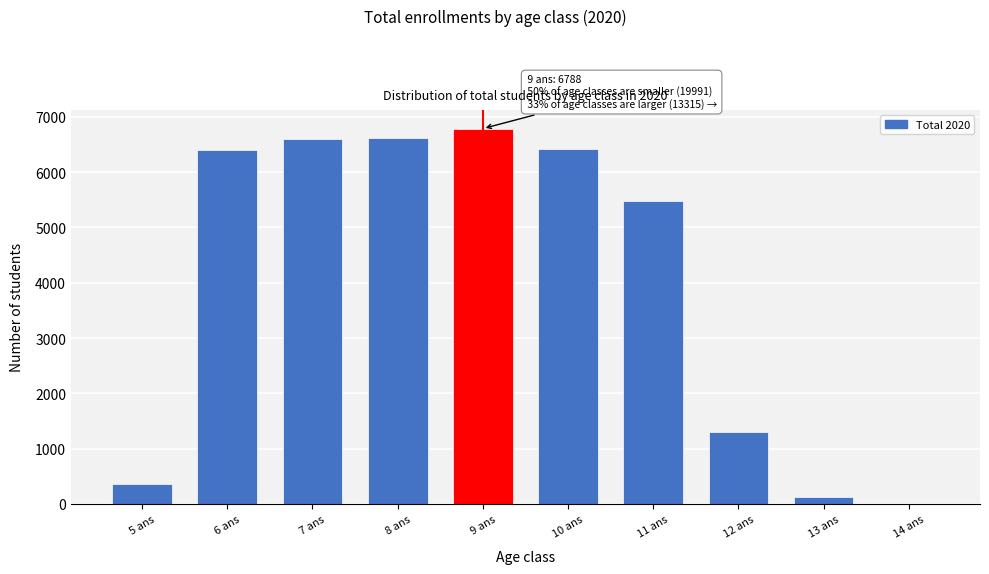

Which category has the highest value across all series?

9 ans